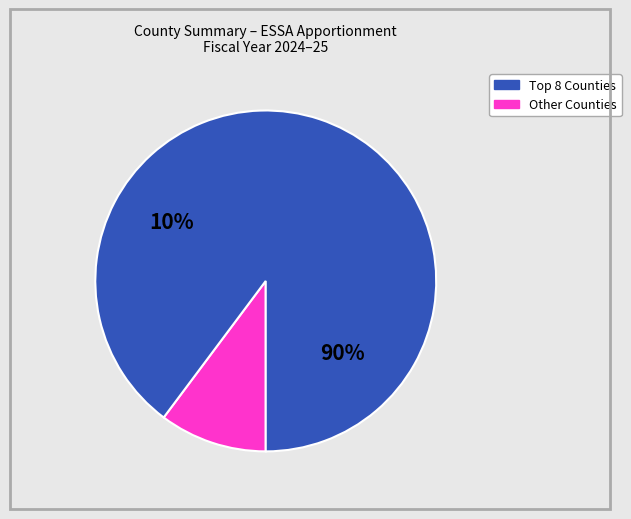

Does Orange account for over 50% of the chart?

No